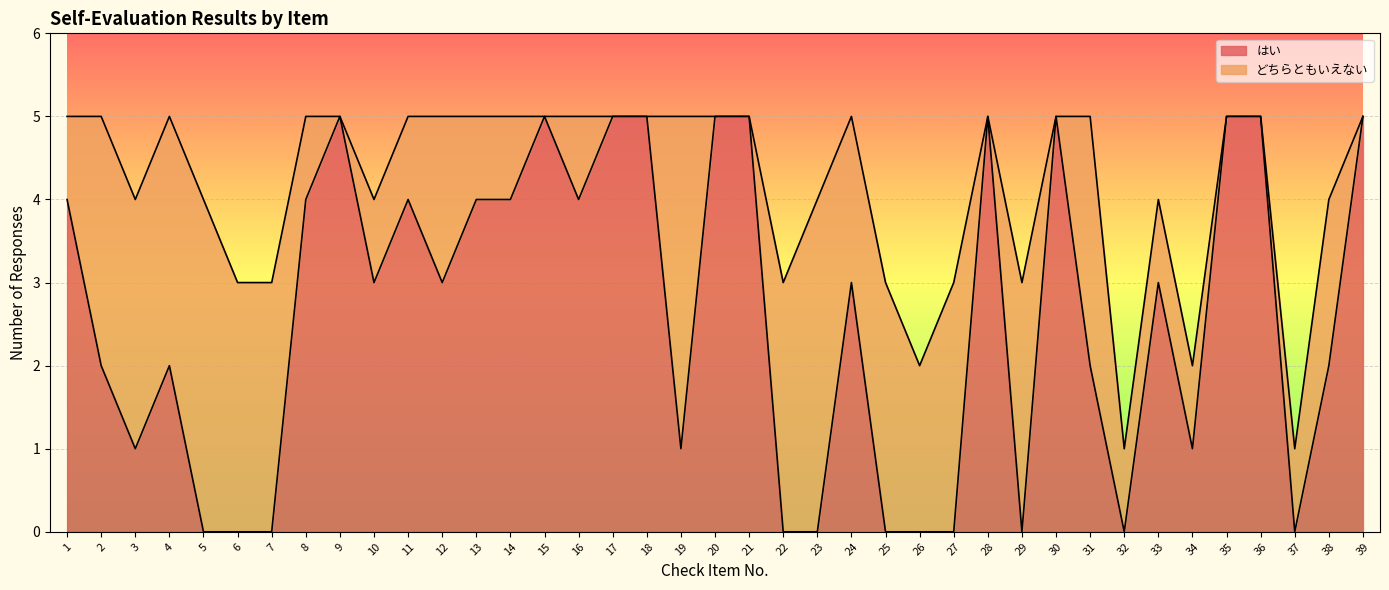

Does the chart display data point markers on the line(s)?

No